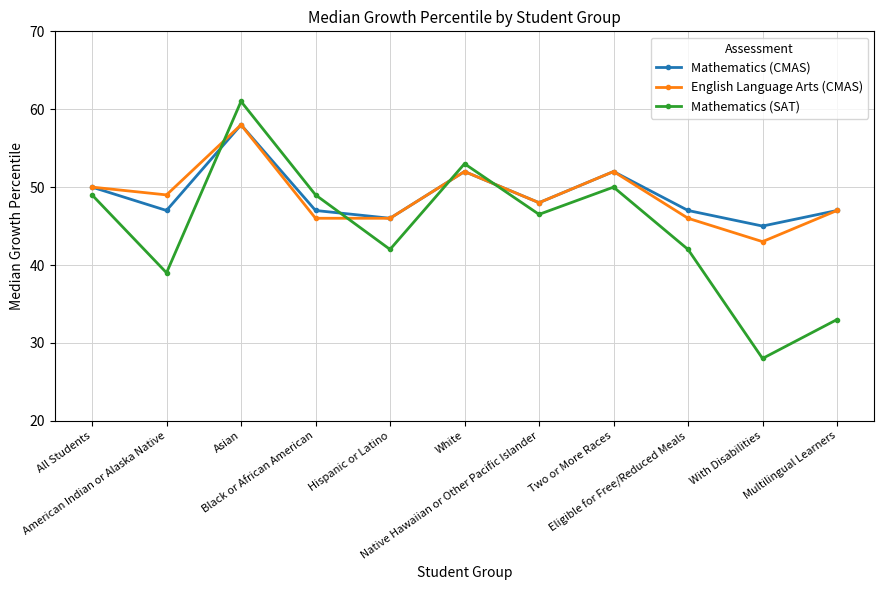

Reading right to left, list all the values displayed in this chart.

Mathematics (CMAS): 47.0	45.0	47.0	52.0	48.0	52.0	46.0	47.0	58.0	47.0	50.0
English Language Arts (CMAS): 47.0	43.0	46.0	52.0	48.0	52.0	46.0	46.0	58.0	49.0	50.0
Mathematics (SAT): 33.0	28.0	42.0	50.0	46.5	53.0	42.0	49.0	61.0	39.0	49.0